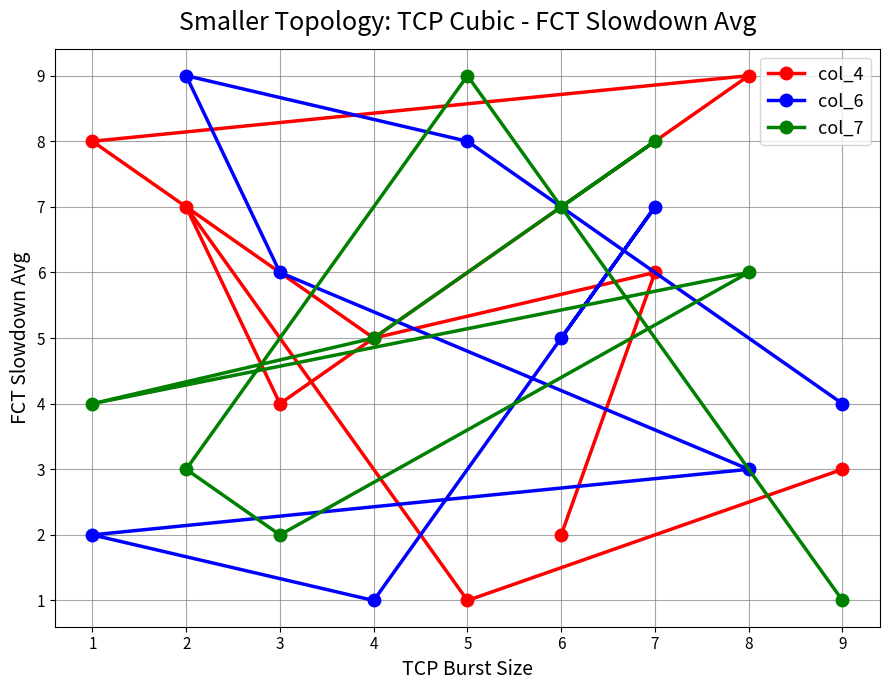

What is the spread (max minus min) of values at 4?

4